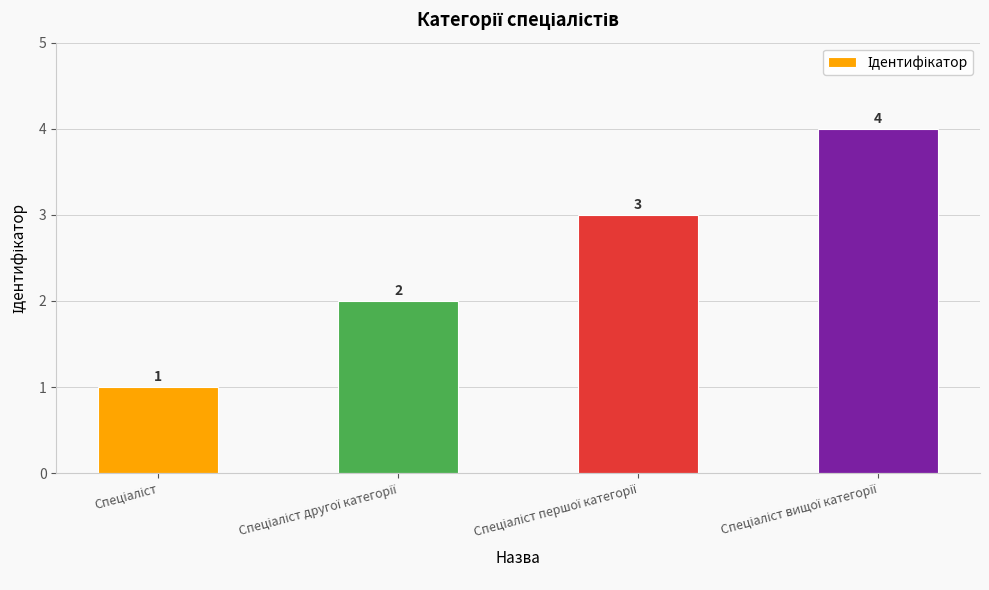

What is the value of the 2nd bar from the left?

2